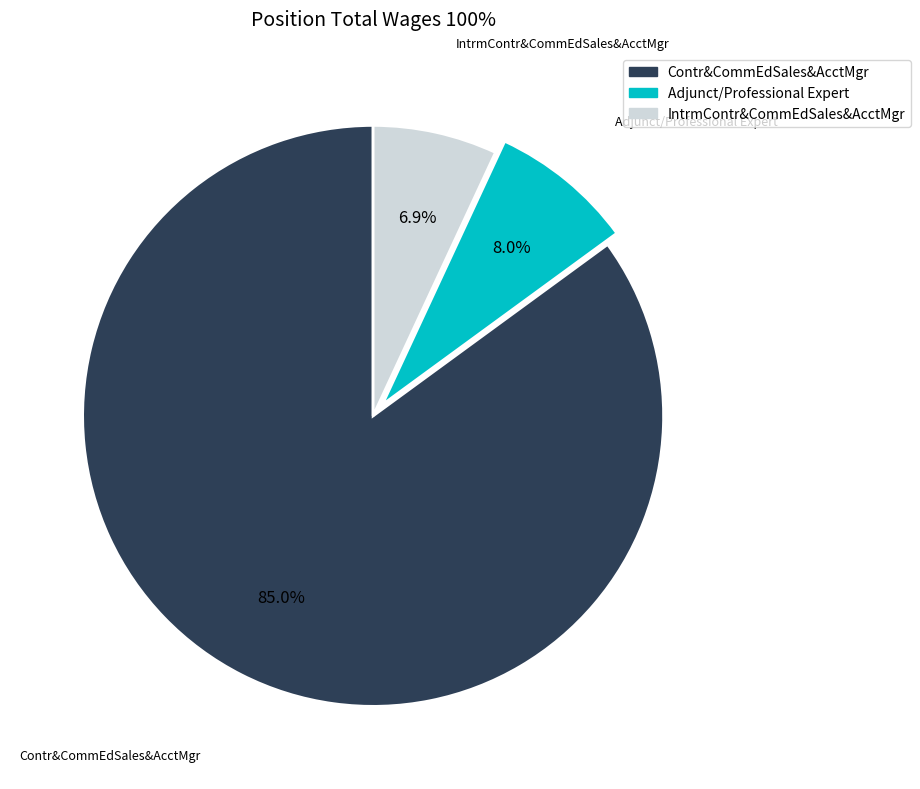

Is there any slice that represents more than half of the pie?

Yes